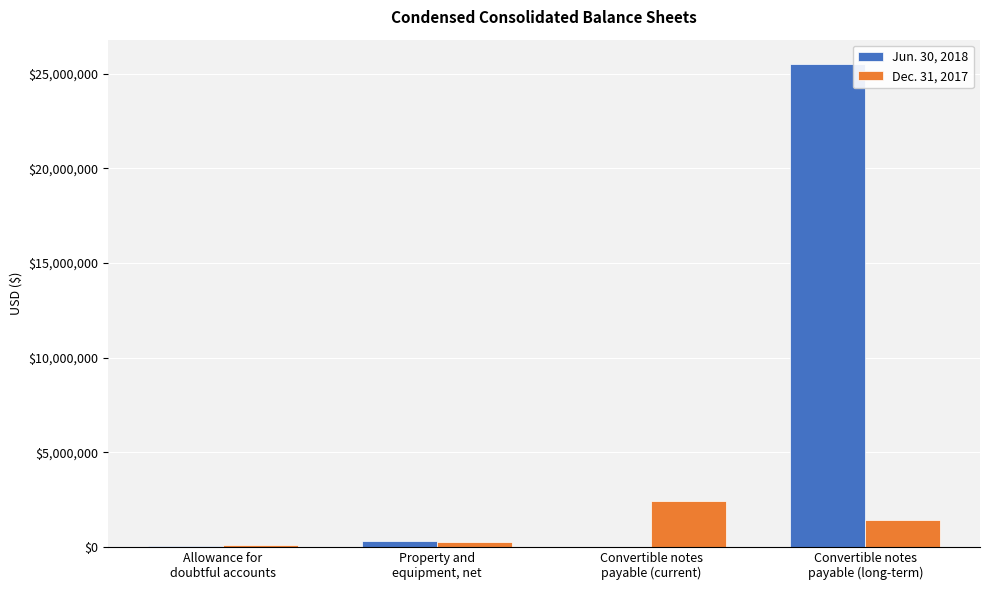

What are all the series names shown in the legend?

Jun. 30, 2018, Dec. 31, 2017